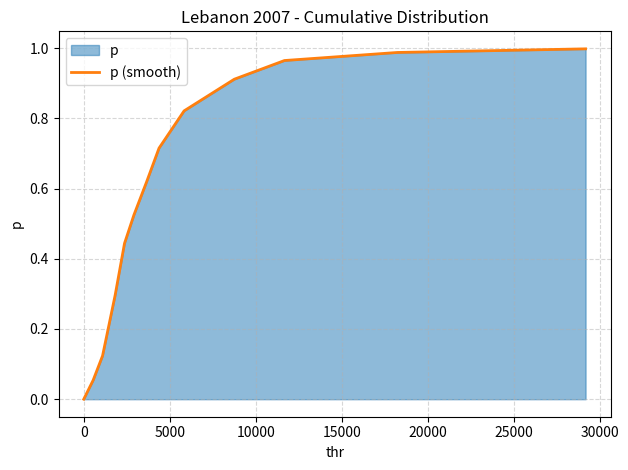

How many data points are above 0?

12